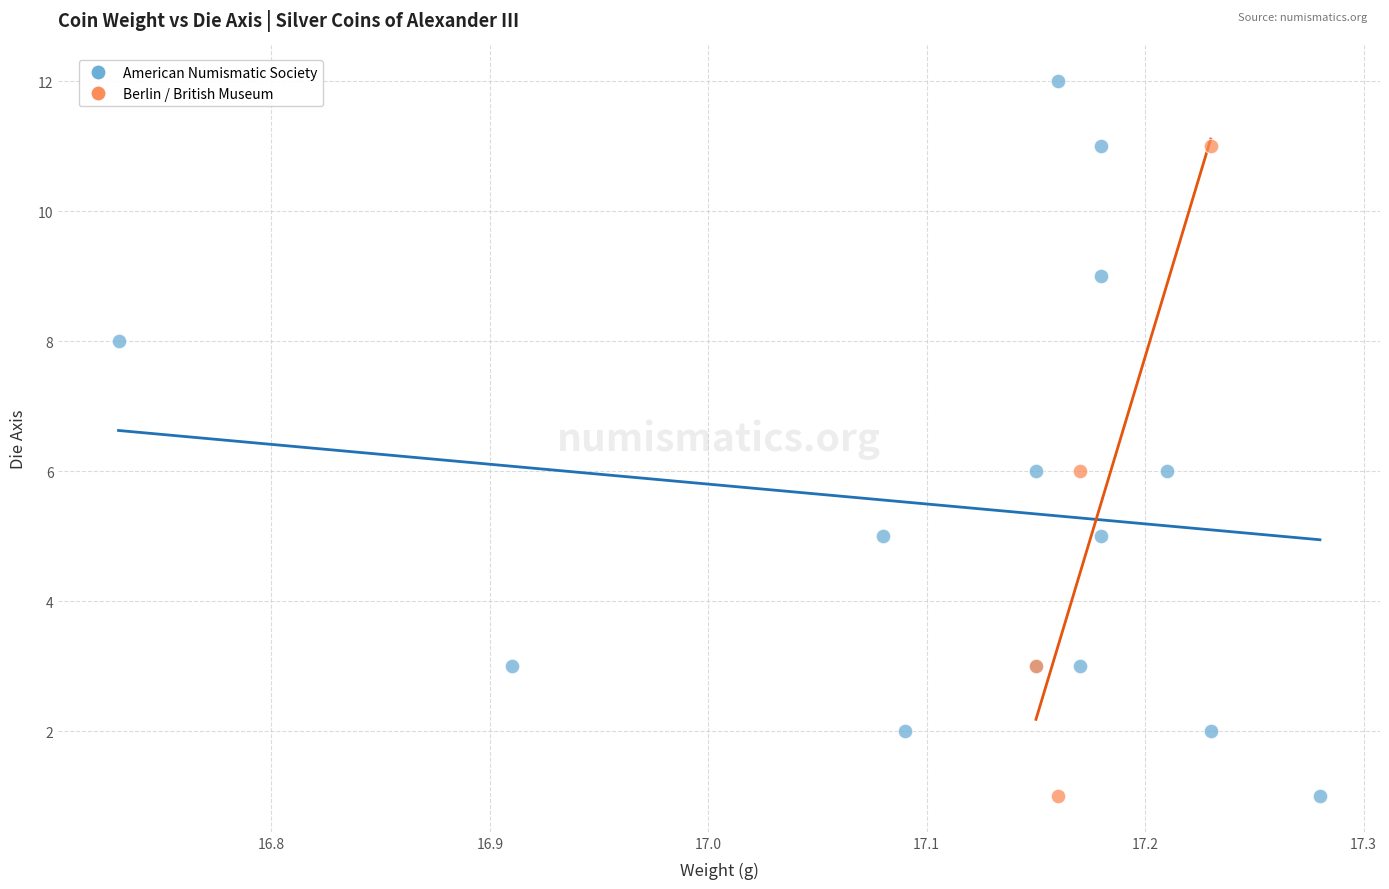

Which series reaches the maximum Y coordinate?

American Numismatic Society